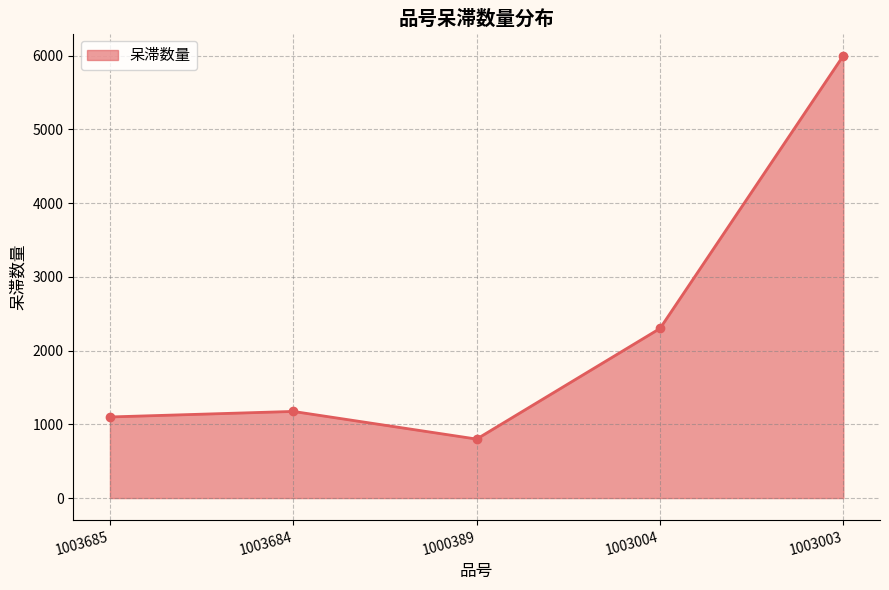

What is the average value?

2275